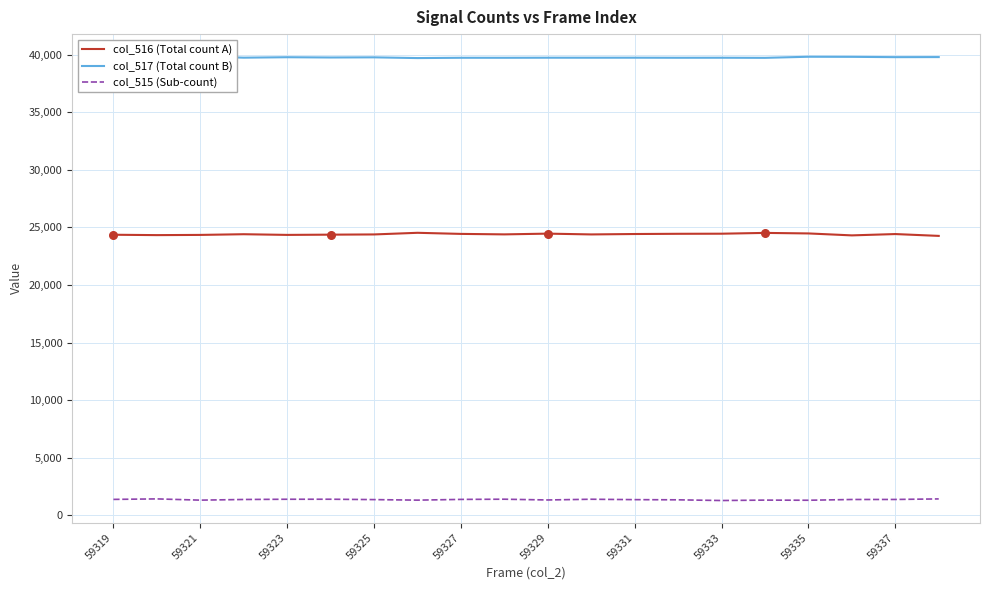

Which series contains the lowest Y value?

col_515 (Sub-count)